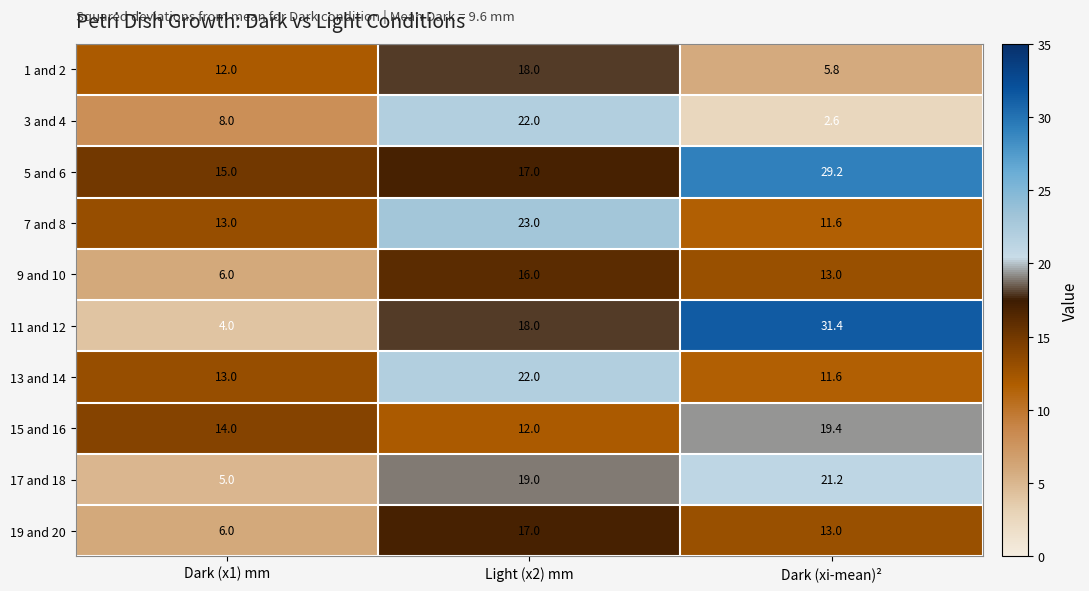

What is the average value of the 3 and 4 series?

10.9